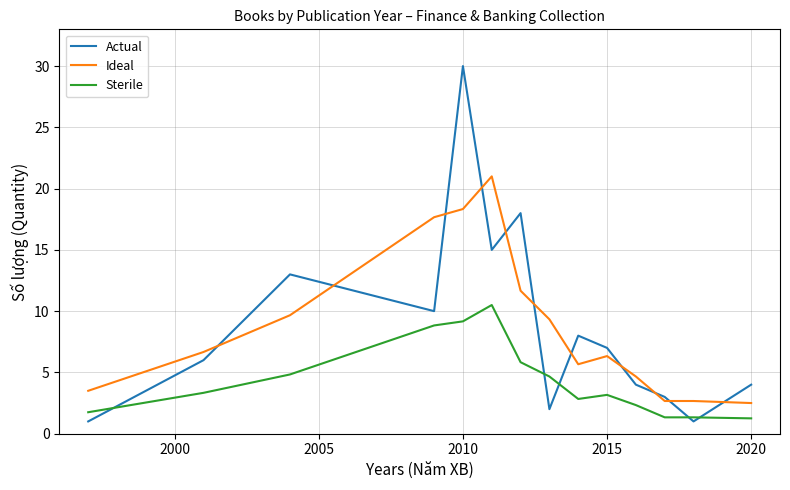

What is the smallest value displayed?

1.0